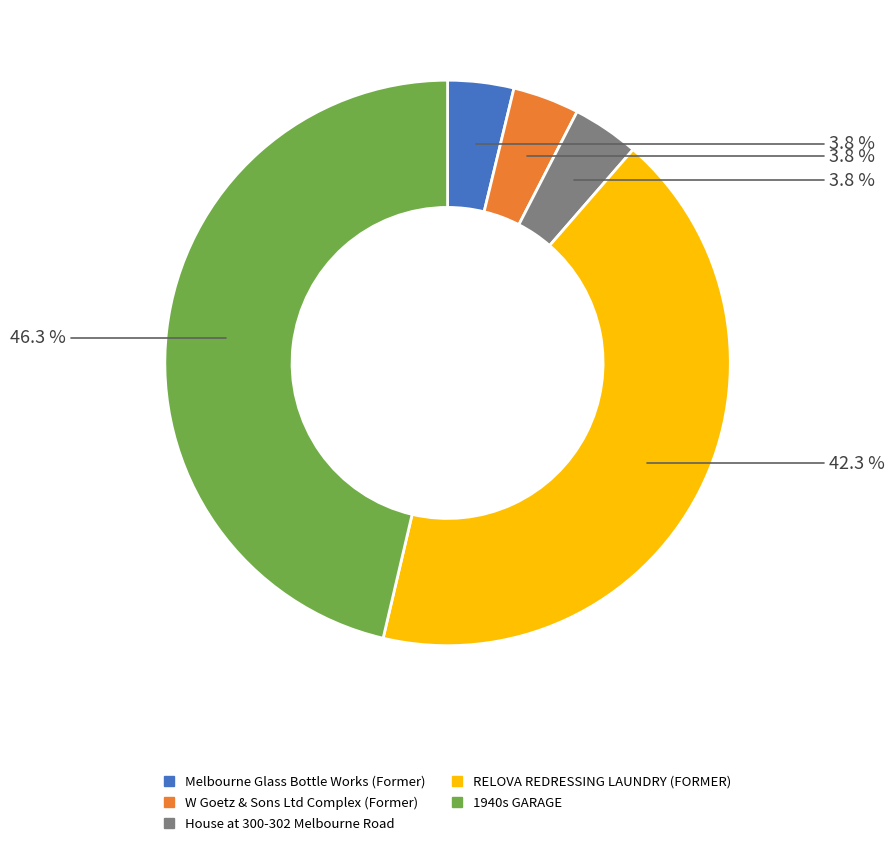

To the nearest percent, what portion does 1940s GARAGE represent?

46%